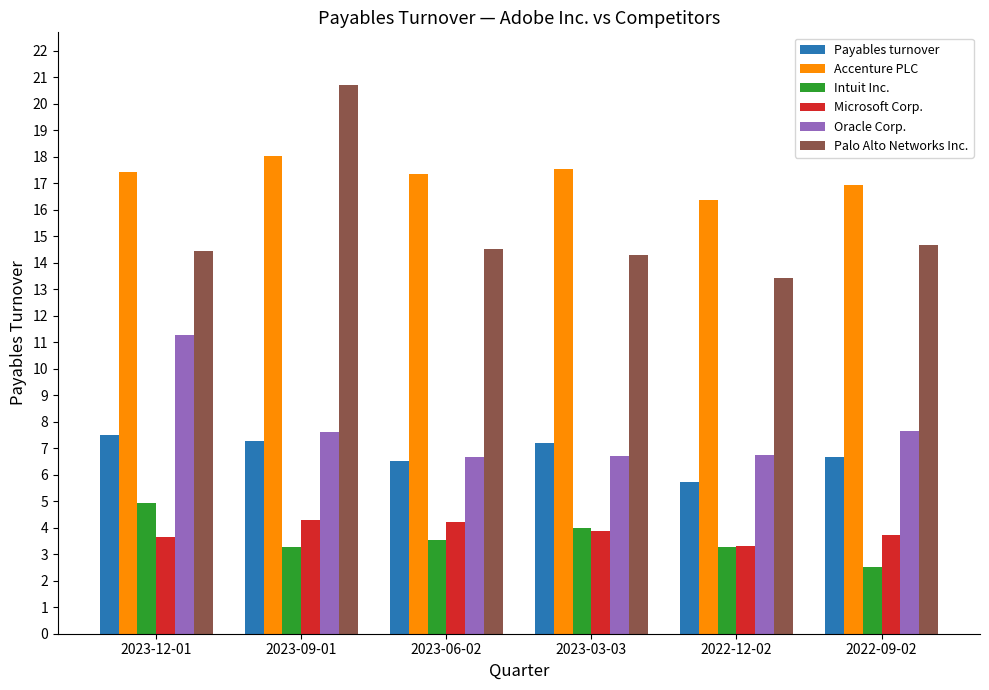

The value of Microsoft Corp. at 2023-03-03 is 3.9. True or false?

True